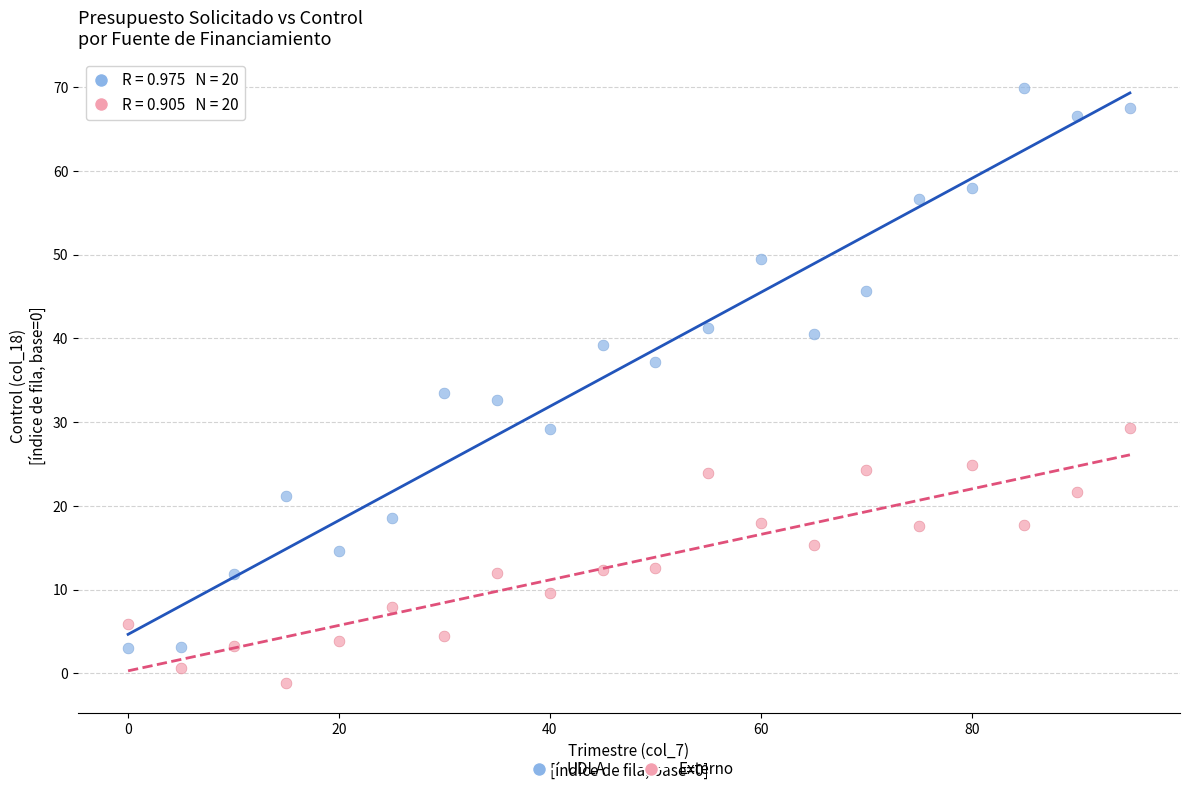

Which series reaches the maximum Y coordinate?

UDLA